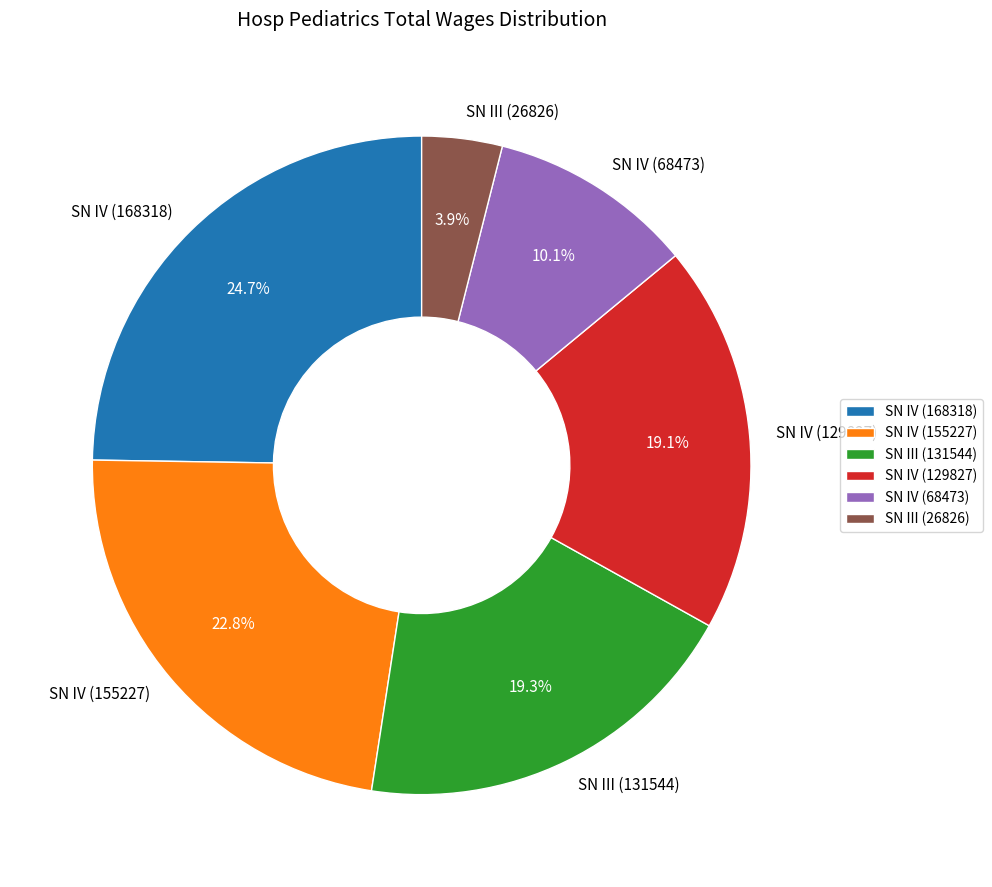

Do SN IV (68473) and SN IV (129827) together represent more than half of the pie?

No